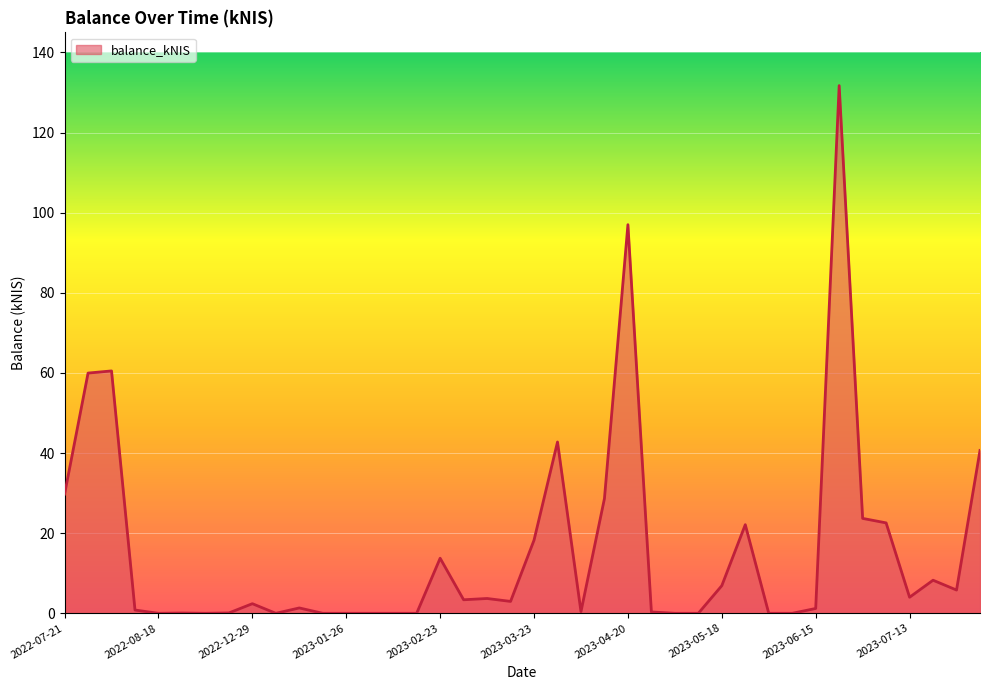

What is the difference between the maximum and minimum values?

131.7